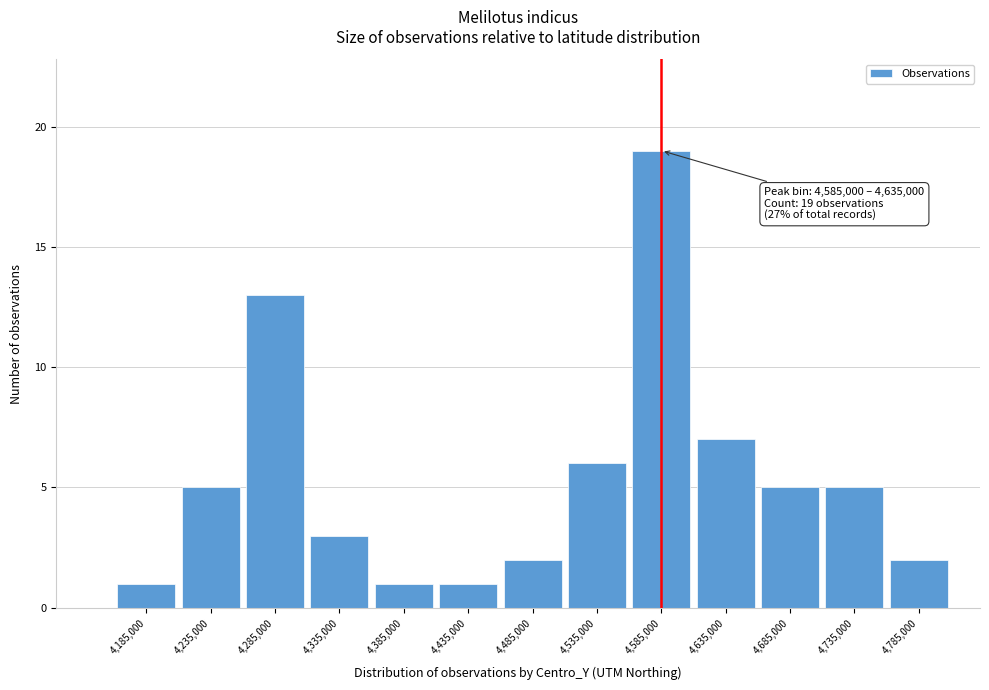

Reading left to right, list all the values displayed in this chart.

4,185,000=1	4,235,000=5	4,285,000=13	4,335,000=3	4,385,000=1	4,435,000=1	4,485,000=2	4,535,000=6	4,585,000=19	4,635,000=7	4,685,000=5	4,735,000=5	4,785,000=2